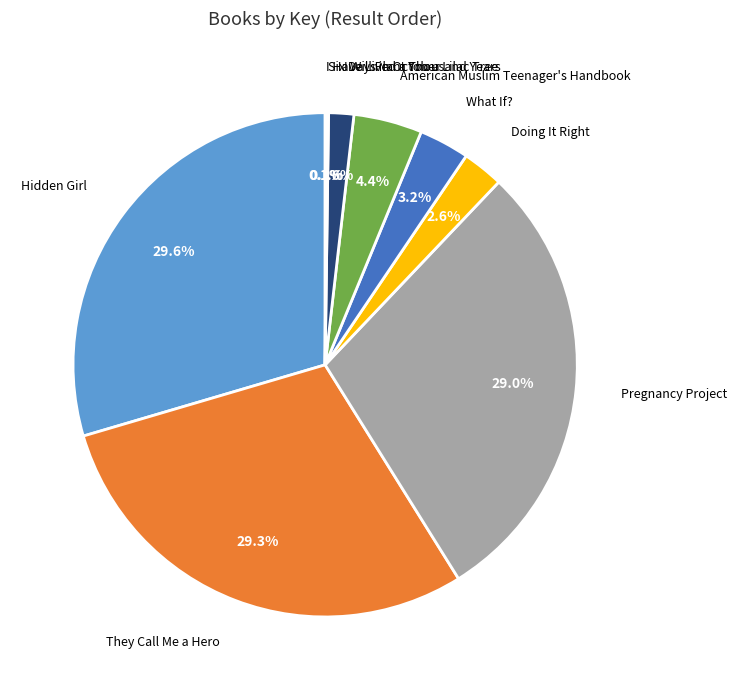

Is there a majority slice in this chart?

No